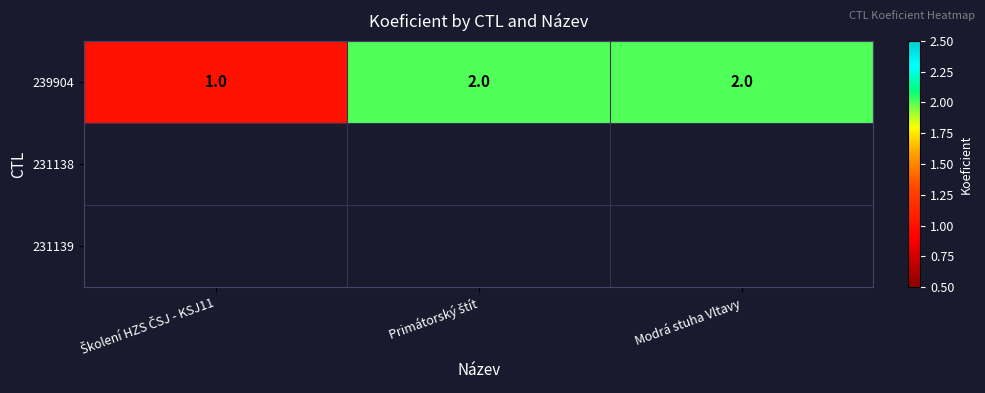

The chart shows a value of 1 at Primátorský štít. True or false?

False